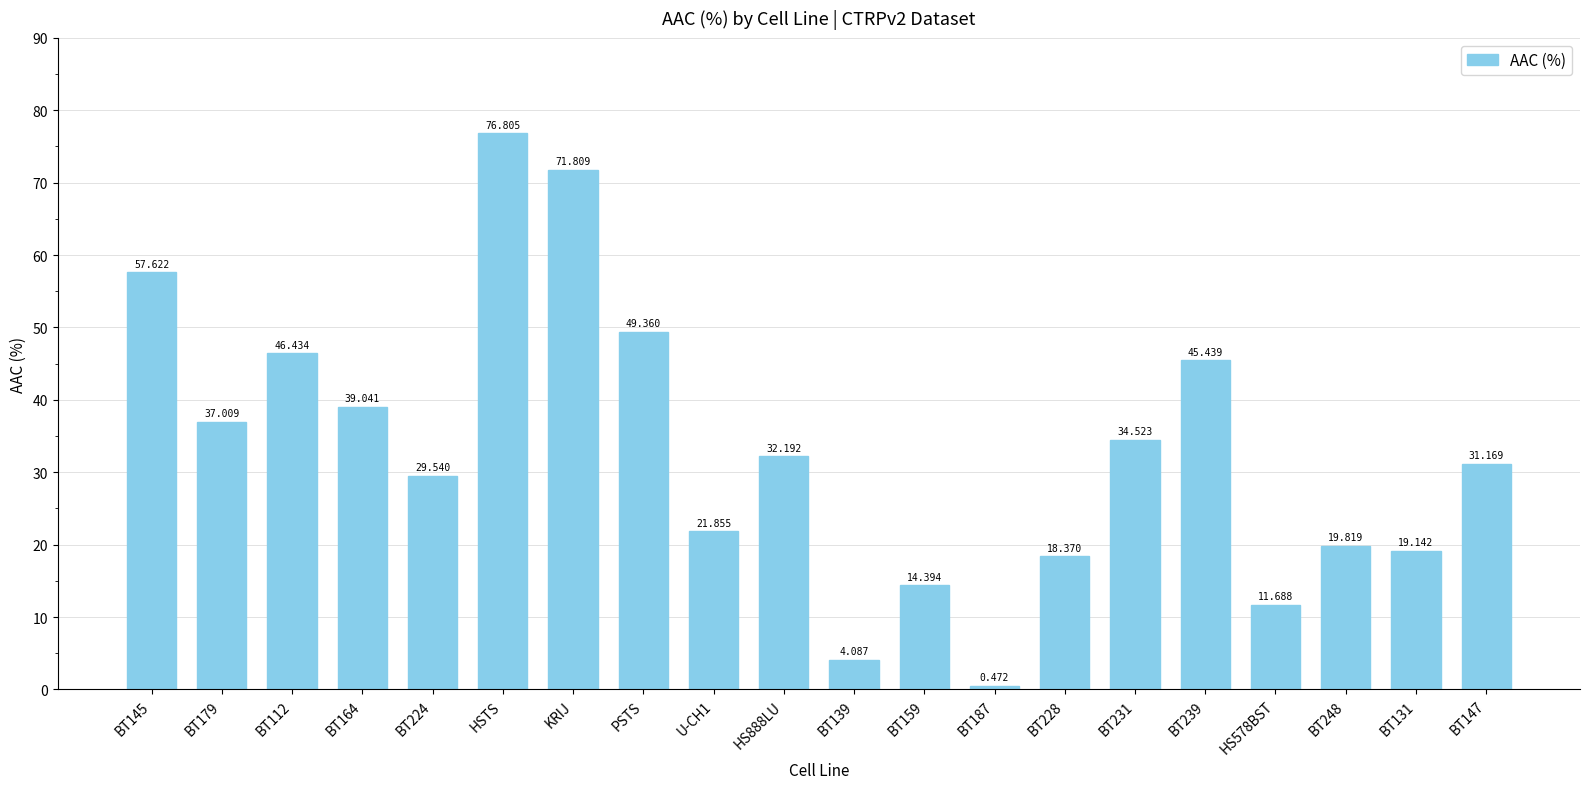

List the labels in order of value, smallest first.

BT187, BT139, HS578BST, BT159, BT228, BT131, BT248, U-CH1, BT224, BT147, HS888LU, BT231, BT179, BT164, BT239, BT112, PSTS, BT145, KRIJ, HSTS